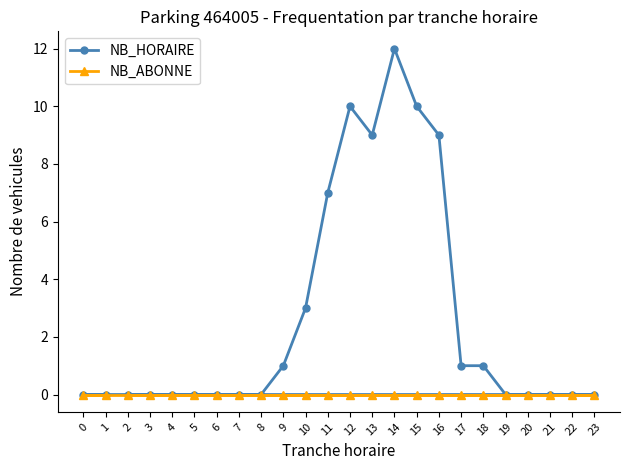

In NB_HORAIRE, how many points are lower than both neighbors (excluding endpoints)?

1